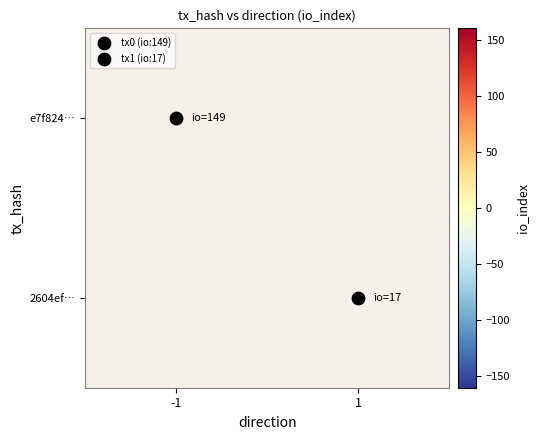

What is the approximate value of 2604ef… at 1?

17.0